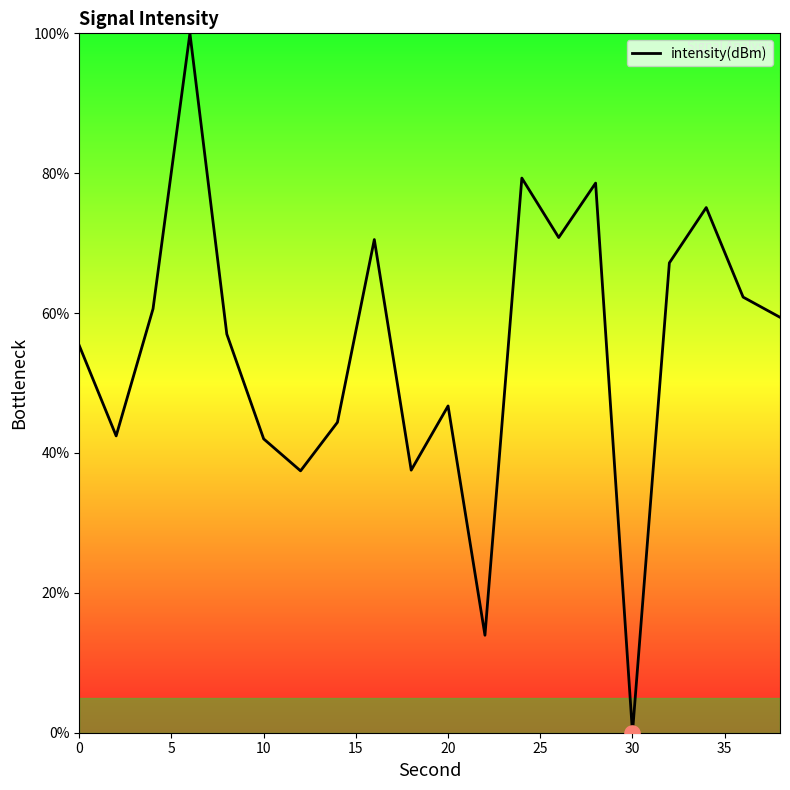

Does the chart have visible grid lines?

No